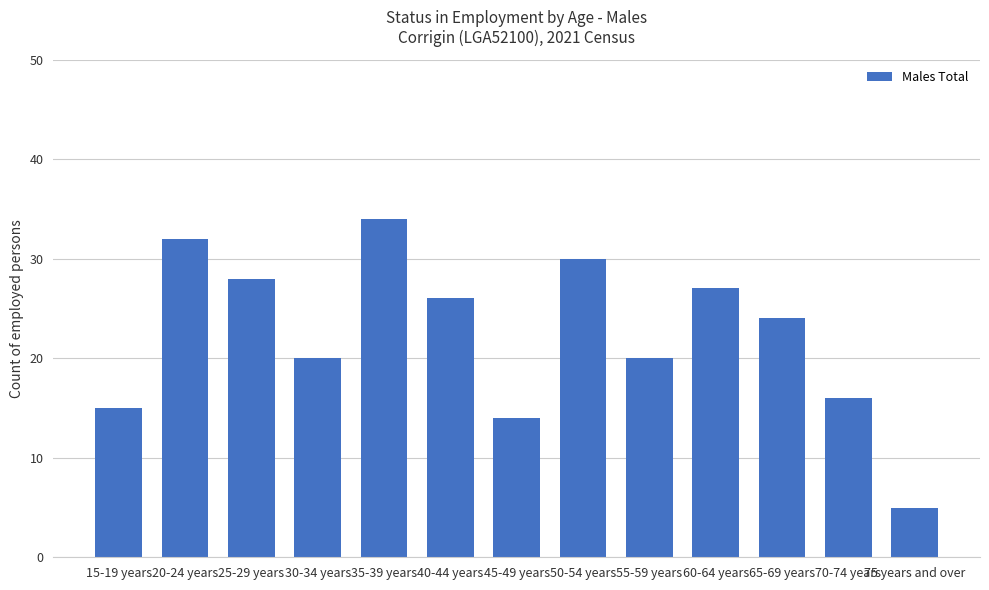

Are the bars horizontal?

No